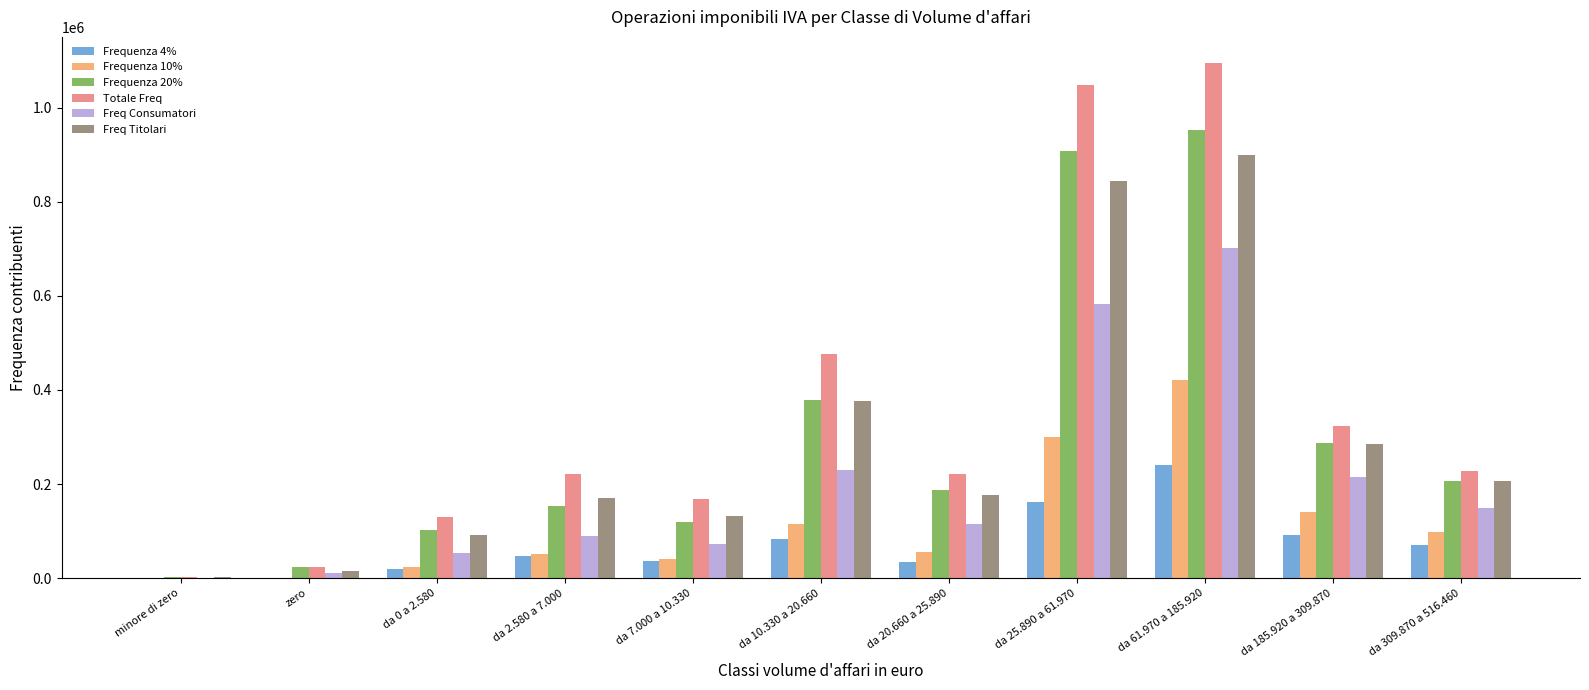

At which category does the chart reach its peak across all series?

da 61.970 a 185.920